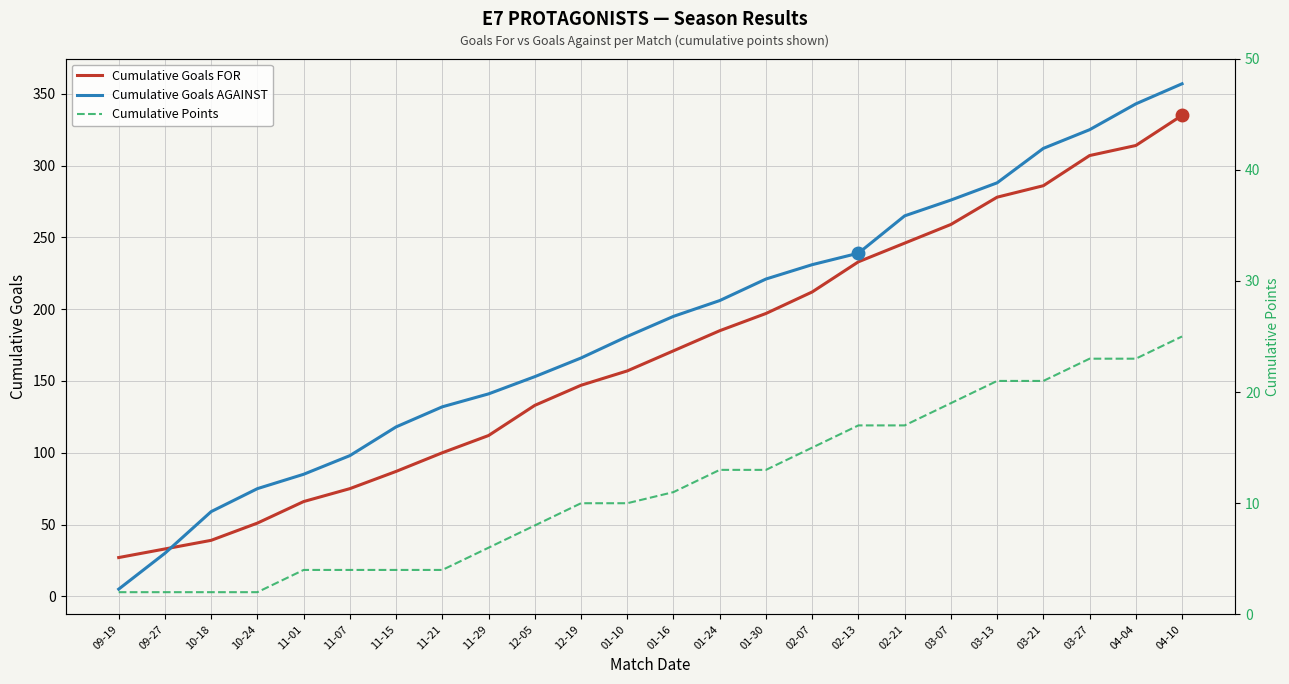

True or false: Cumulative Goals AGAINST and Cumulative Points intersect in this chart.

False